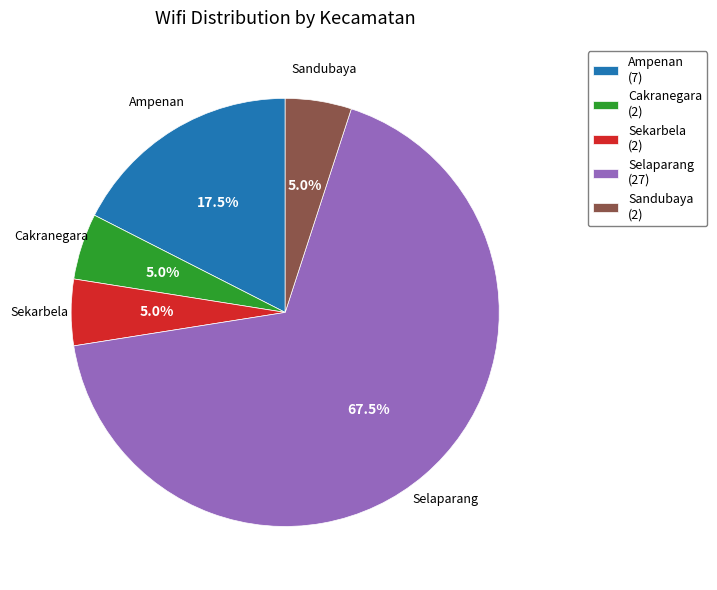

Which slice represents more than half of the pie?

Selaparang (27)